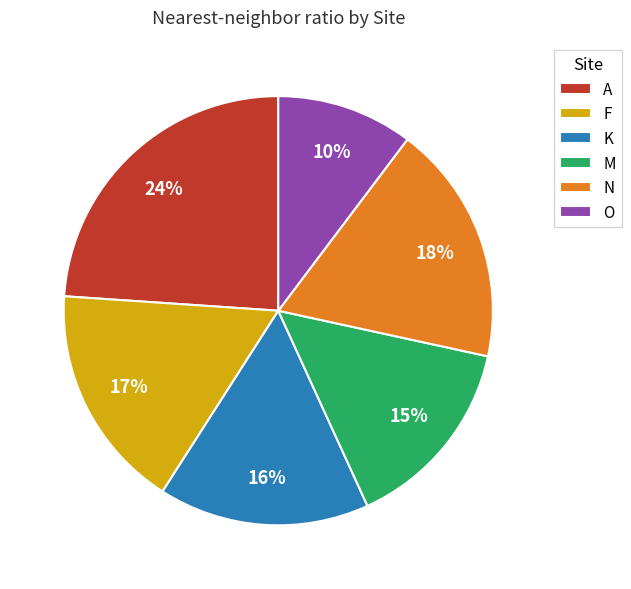

Is the sum of N and K greater than half?

No